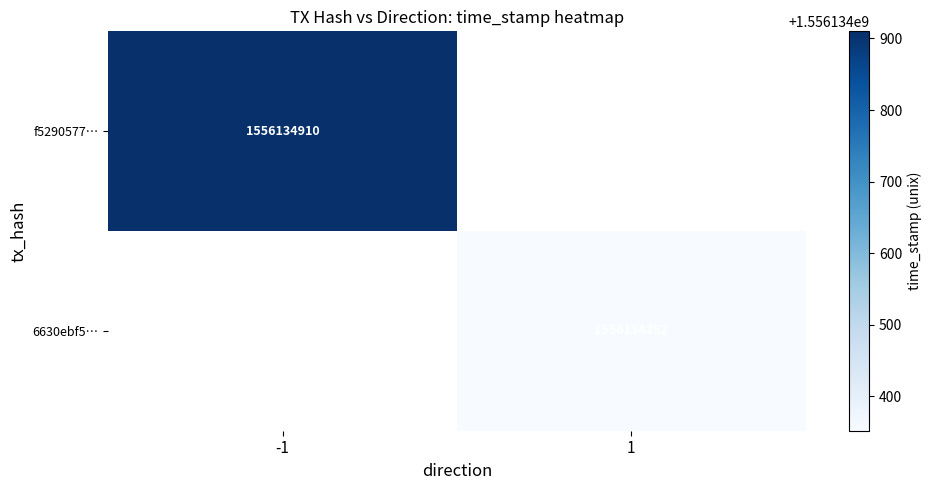

Which series has the widest spread of values?

f529057741895262ba38613d00c7e82a4cbf05b